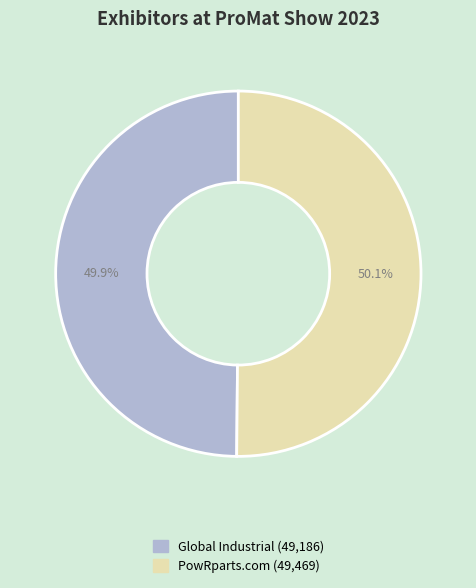

What percentage is the Global Industrial slice, to the nearest percent?

50%